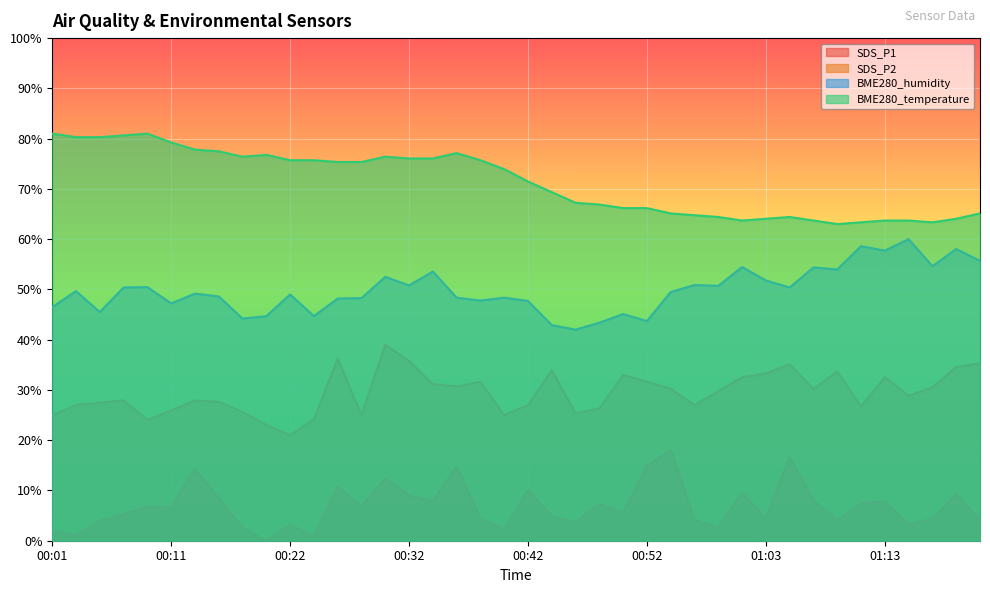

The value of BME280_humidity at 00:15 is 0.5. True or false?

True